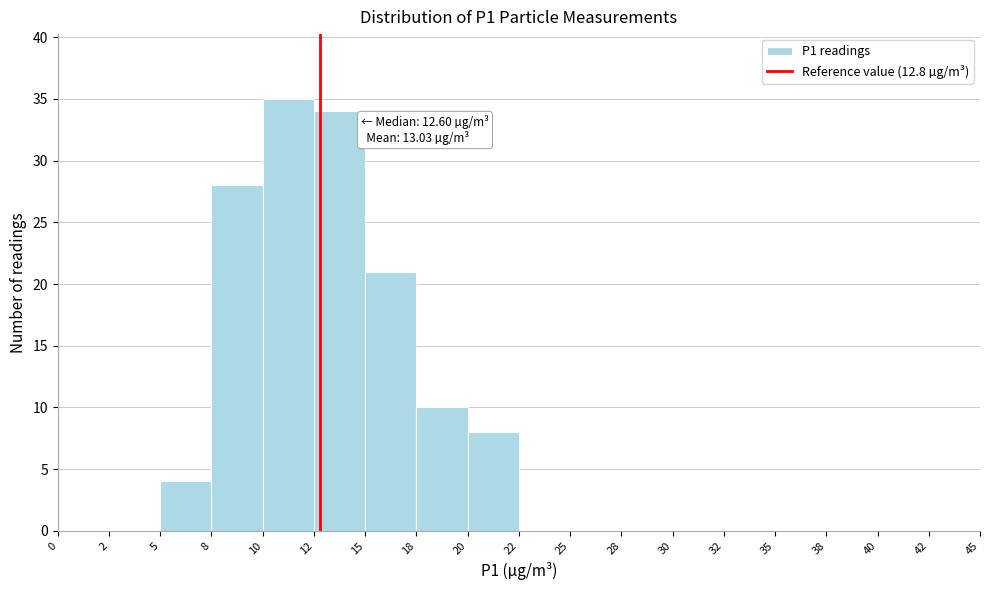

Reading right to left, list all the values displayed in this chart.

42=0	40=0	38=0	35=0	32=0	30=0	28=0	25=0	22=0	20=8	18=10	15=21	12=34	10=35	8=28	5=4	2=0	0=0